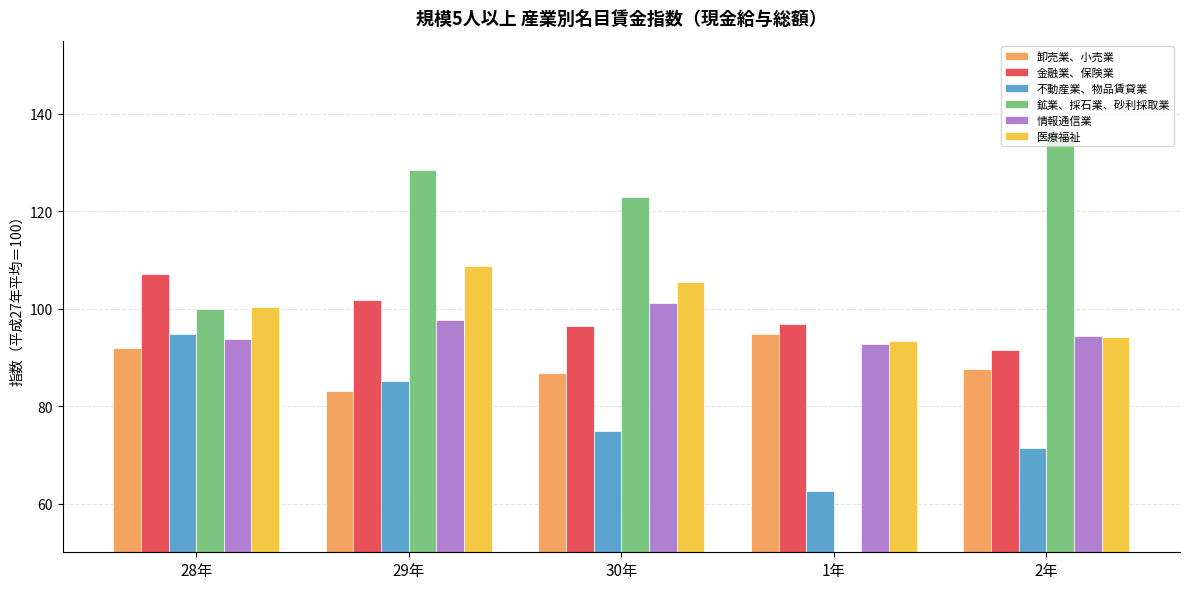

Which has a higher value, 1年 or 28年?

1年